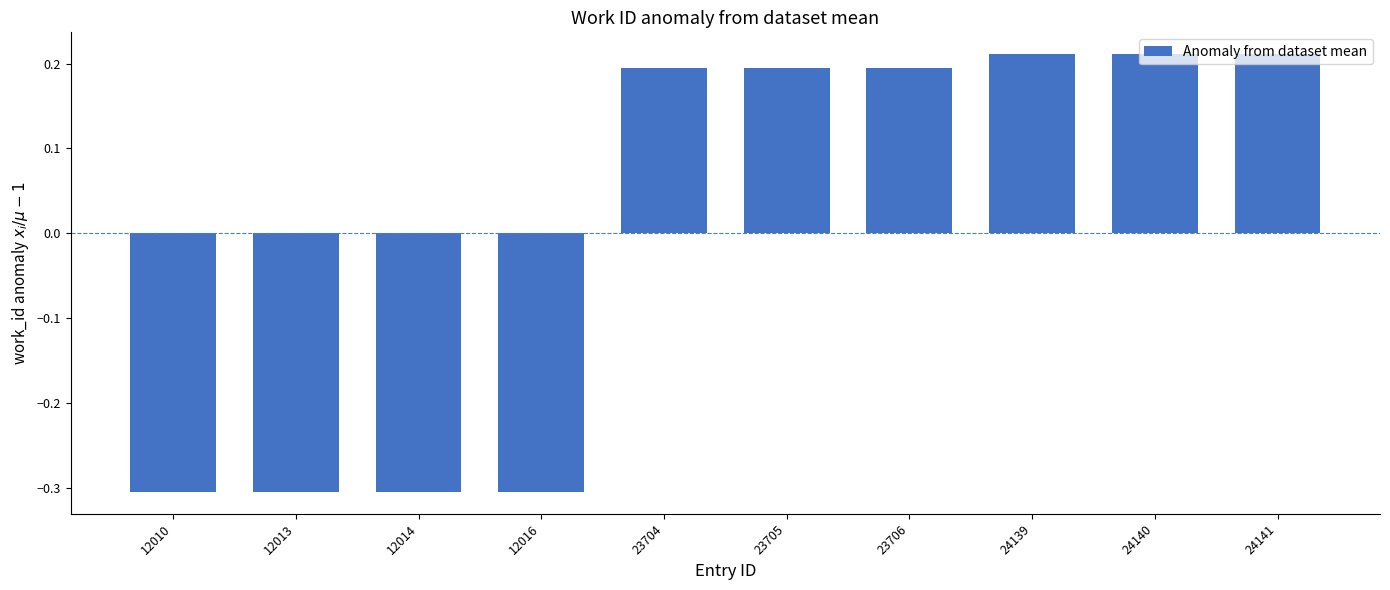

What is the smallest value displayed?

-0.3